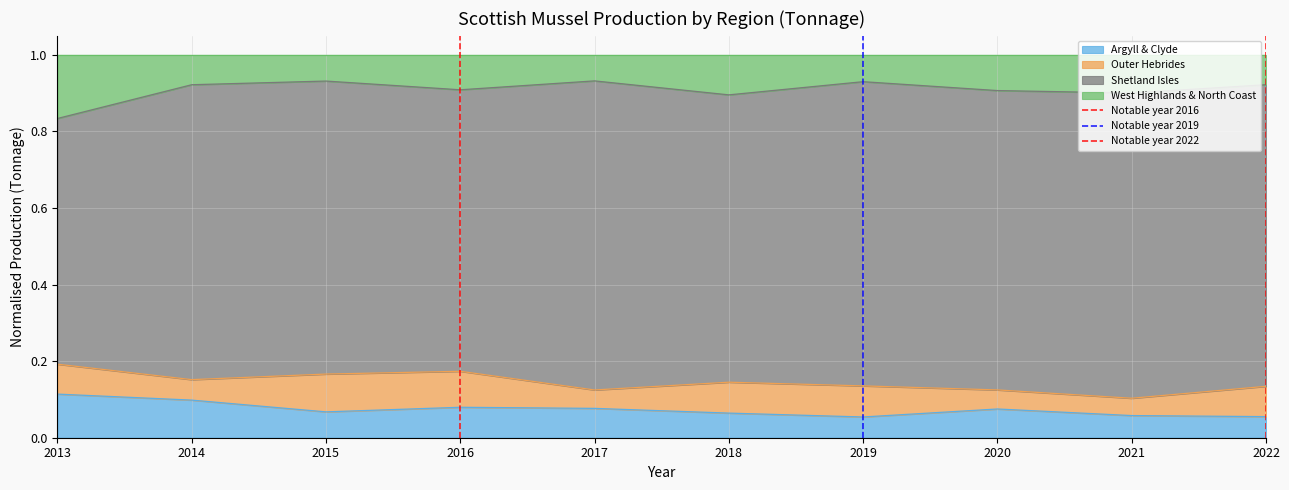

Is it true that Argyll & Clyde equals 0.0 at 2015?

False